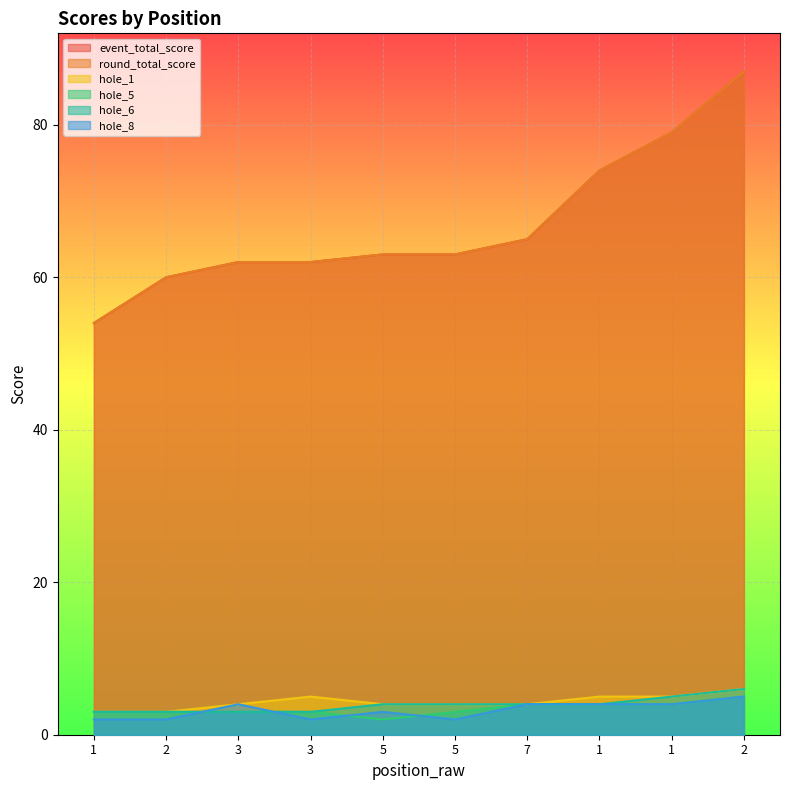

At which label does hole_6 reach its peak?

2